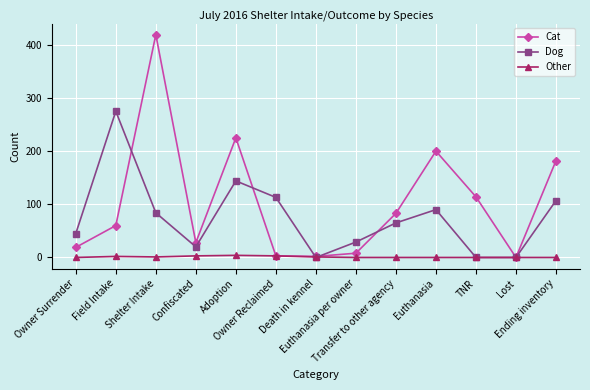

What is the difference between the maximum and minimum values in the Dog series?

275